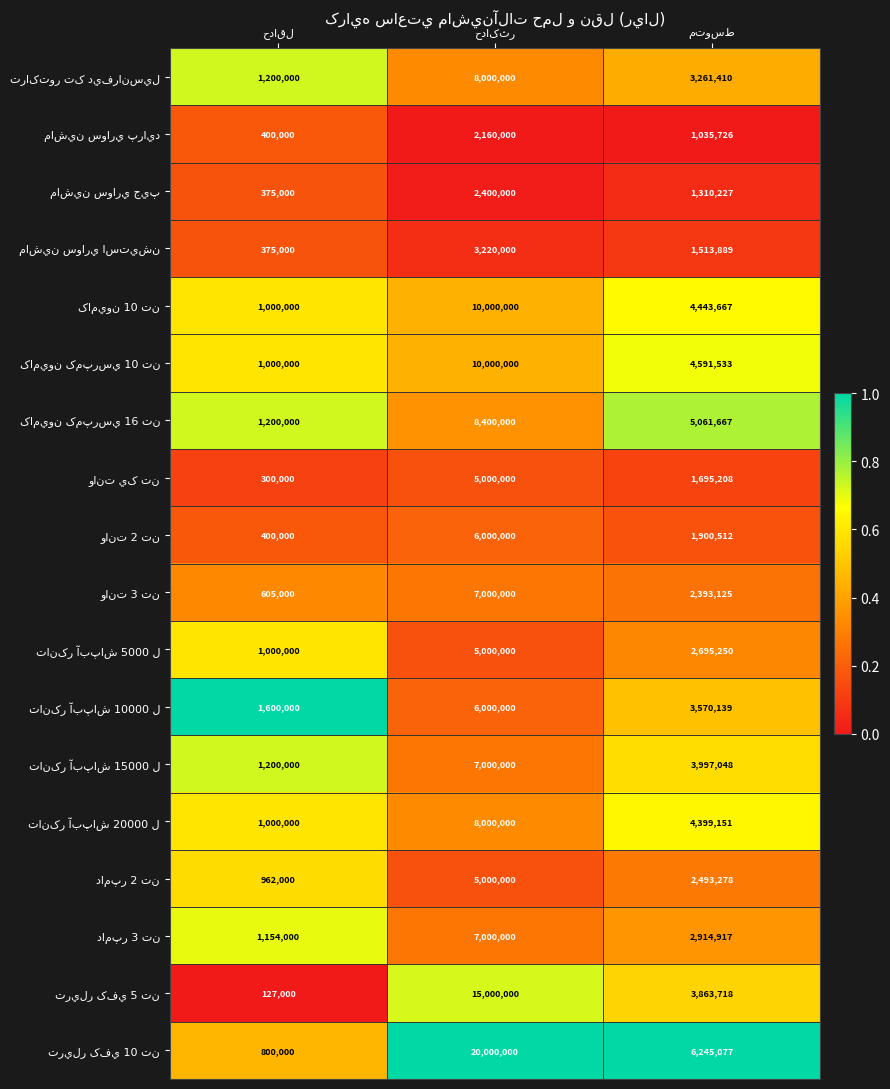

What is the greatest value displayed?

20000000